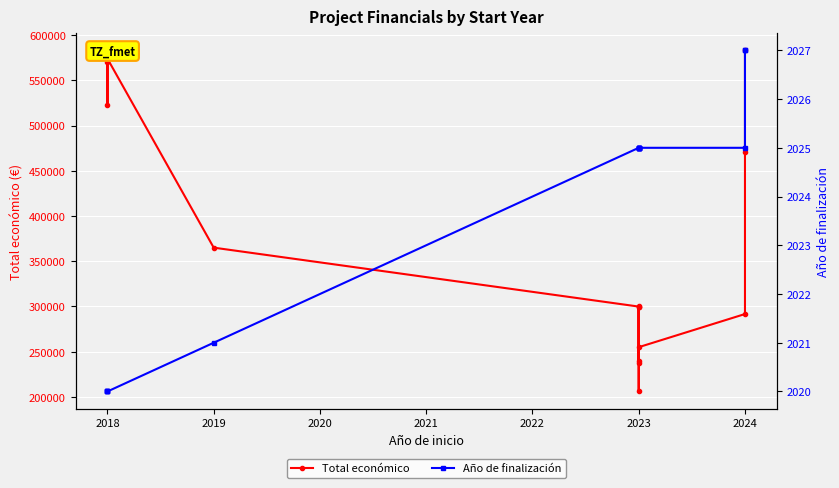

What is the difference between the highest and lowest values at 2023?

297855